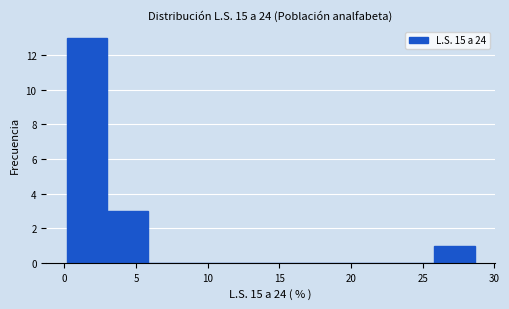

Over which range of the x-axis is the bar tallest?

0.0 to 3.0